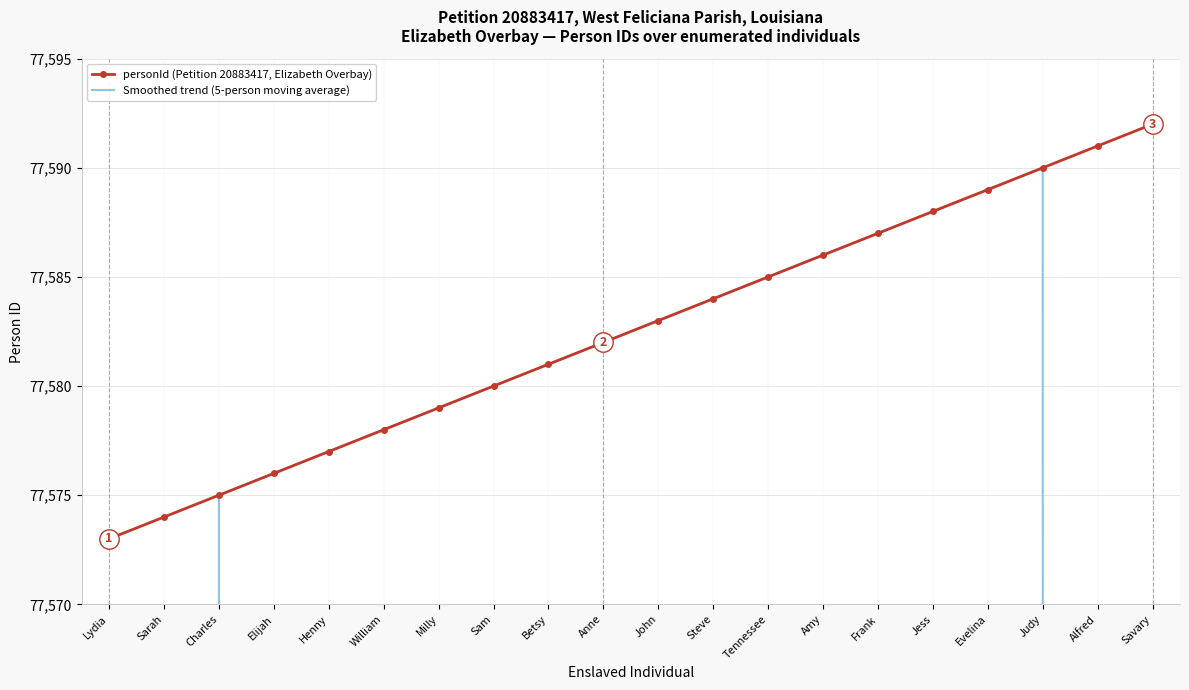

How many values in the personId (Petition 20883417, Elizabeth Overbay) series exceed 77583?

9